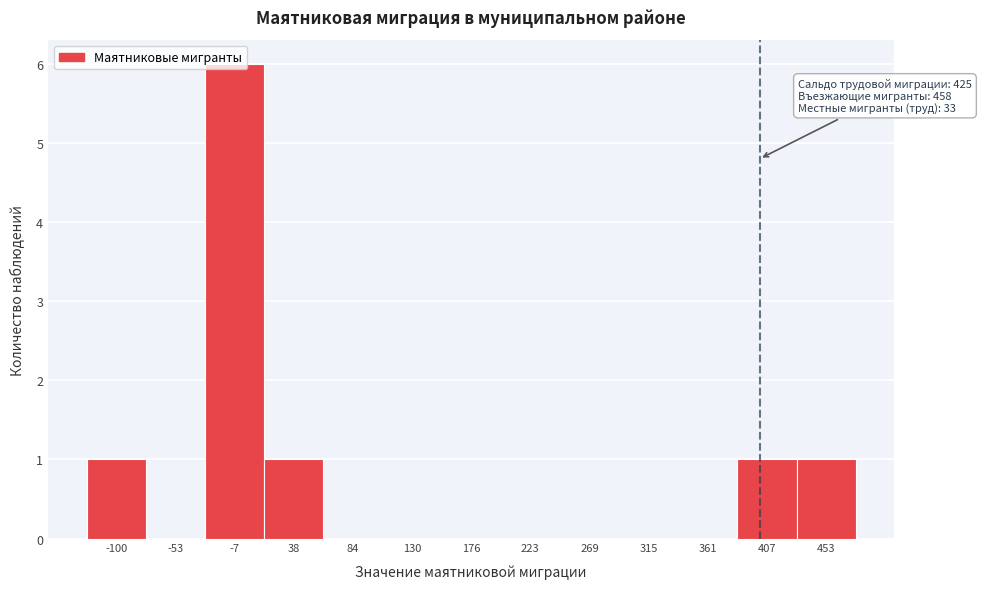

Which category has the highest value across all series?

-7